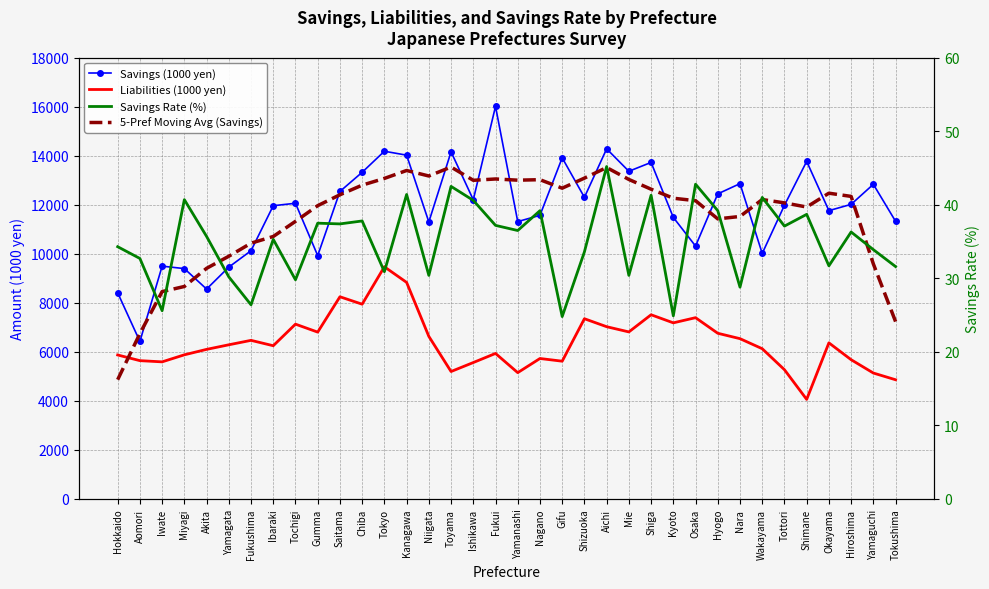

At which category does Savings (1000 yen) reach its first local peak?

Iwate